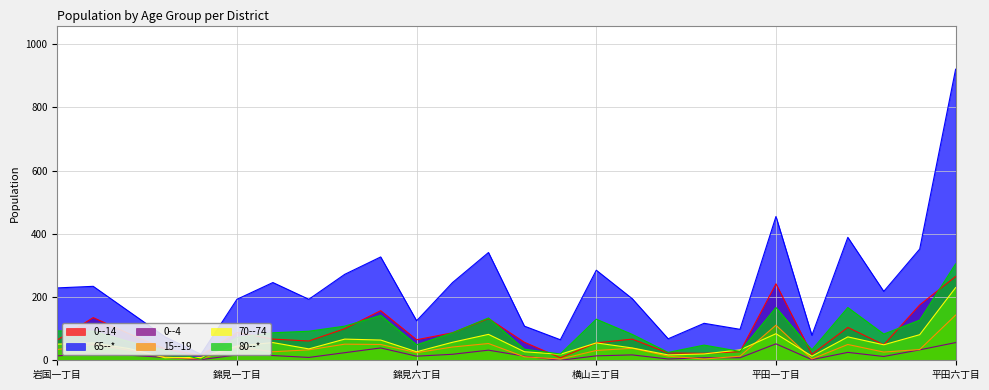

At which label does 80--* reach its peak?

平田六丁目